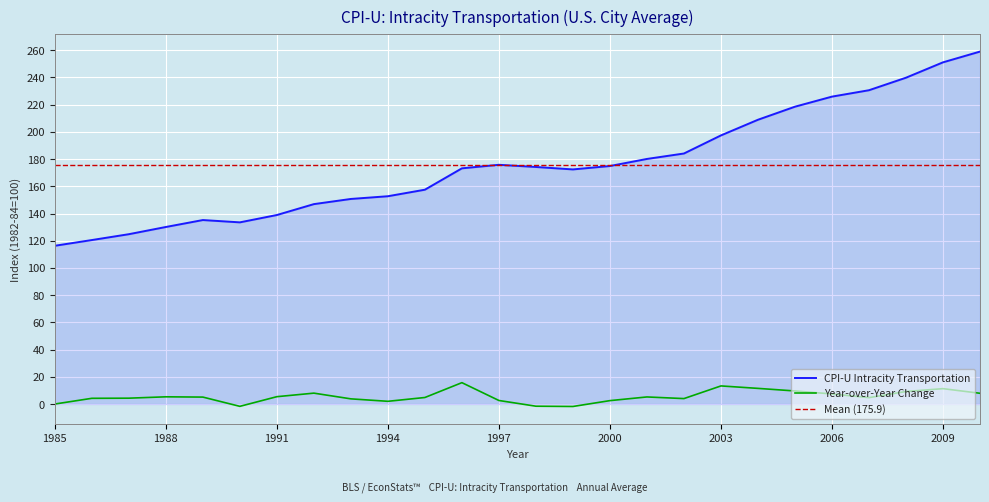

At which label does the data first exceed 174?

1997